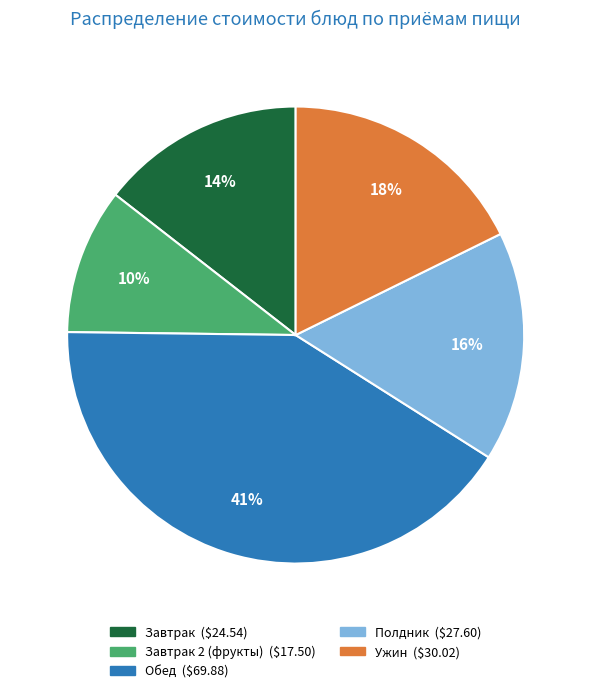

To the nearest percent, what is the average slice percentage?

20%